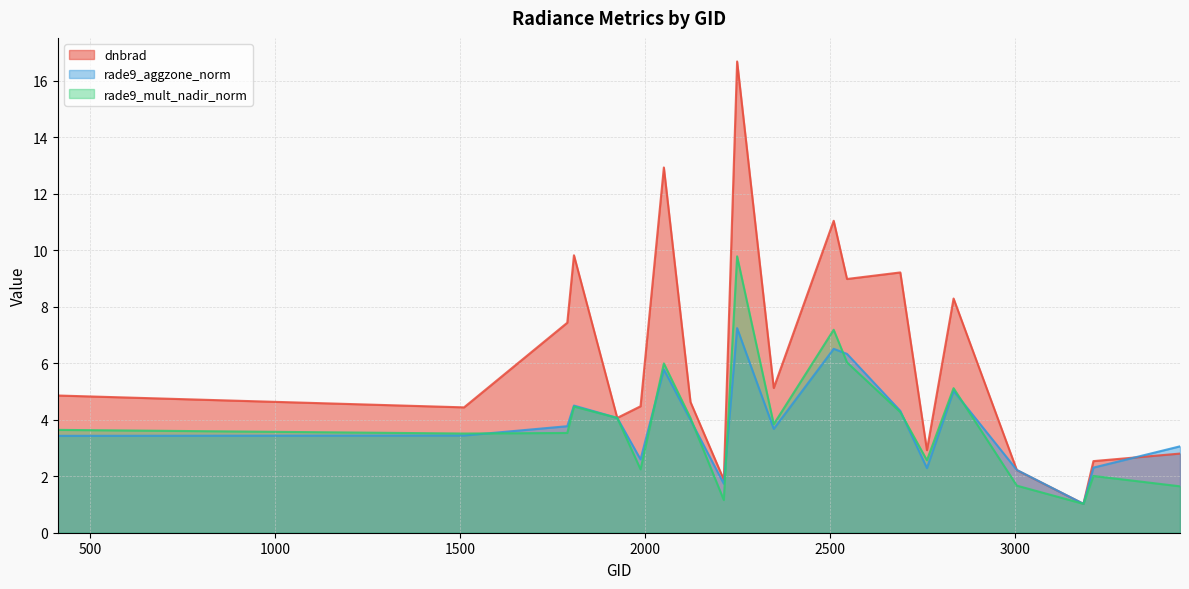

At which category is the sum across all series the highest?

2249